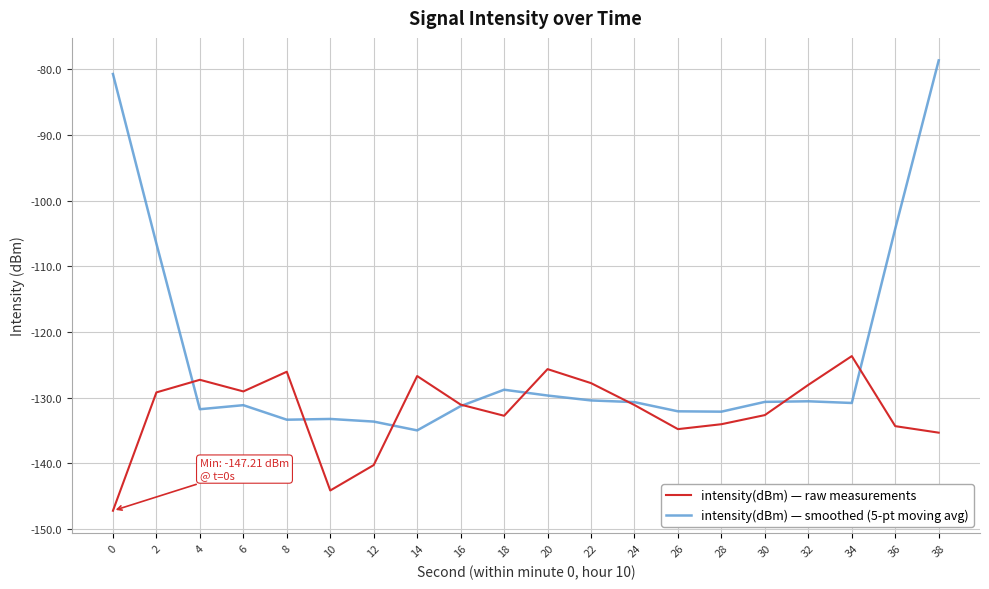

At which category does the chart reach its peak across all series?

38